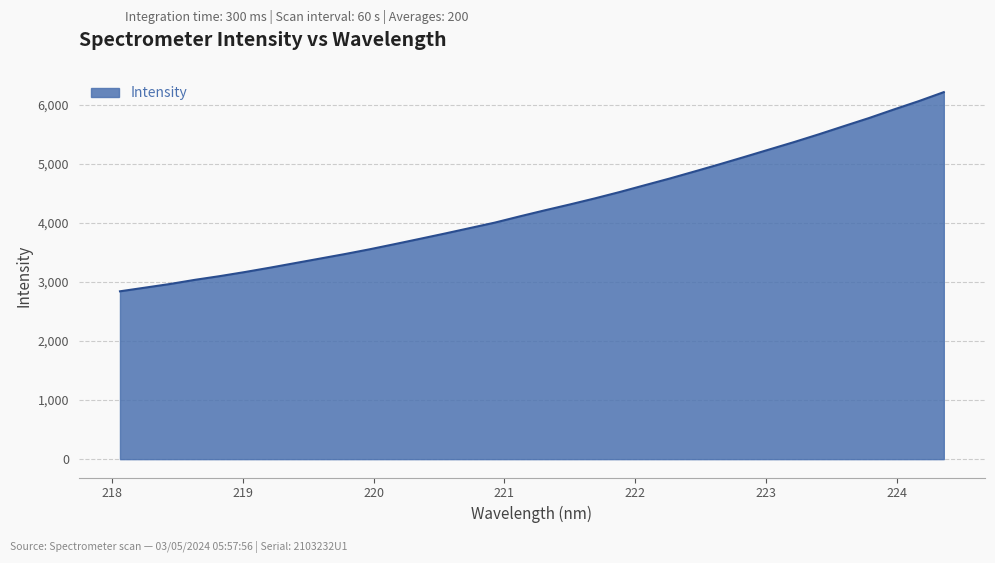

What is the smallest value displayed?

2842.3